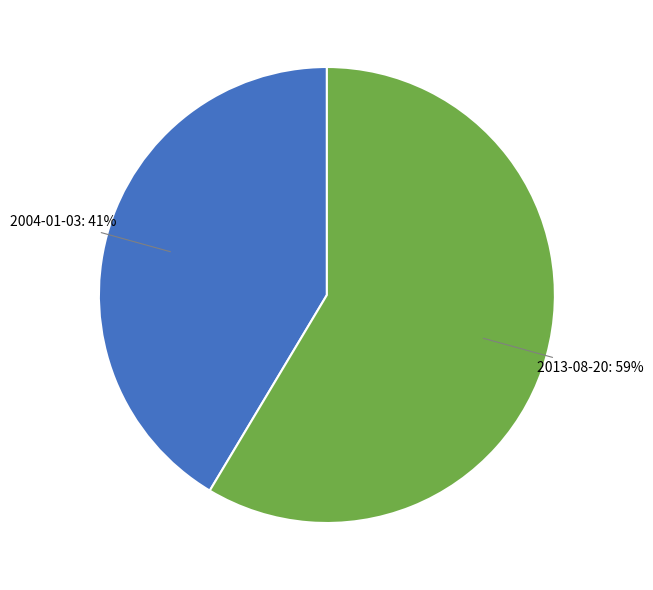

Which category accounts for the majority?

2013-08-20